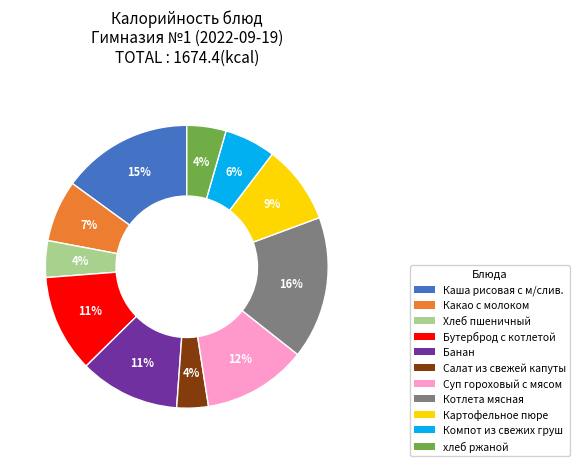

Count the number of slices in the pie.

11